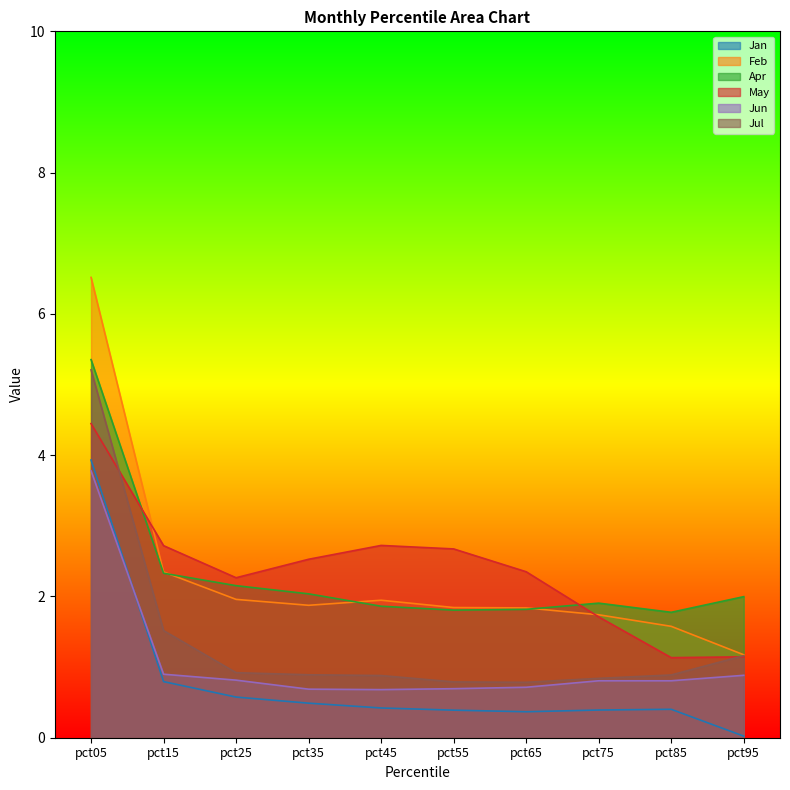

At which category does Jun reach its first local valley?

pct45